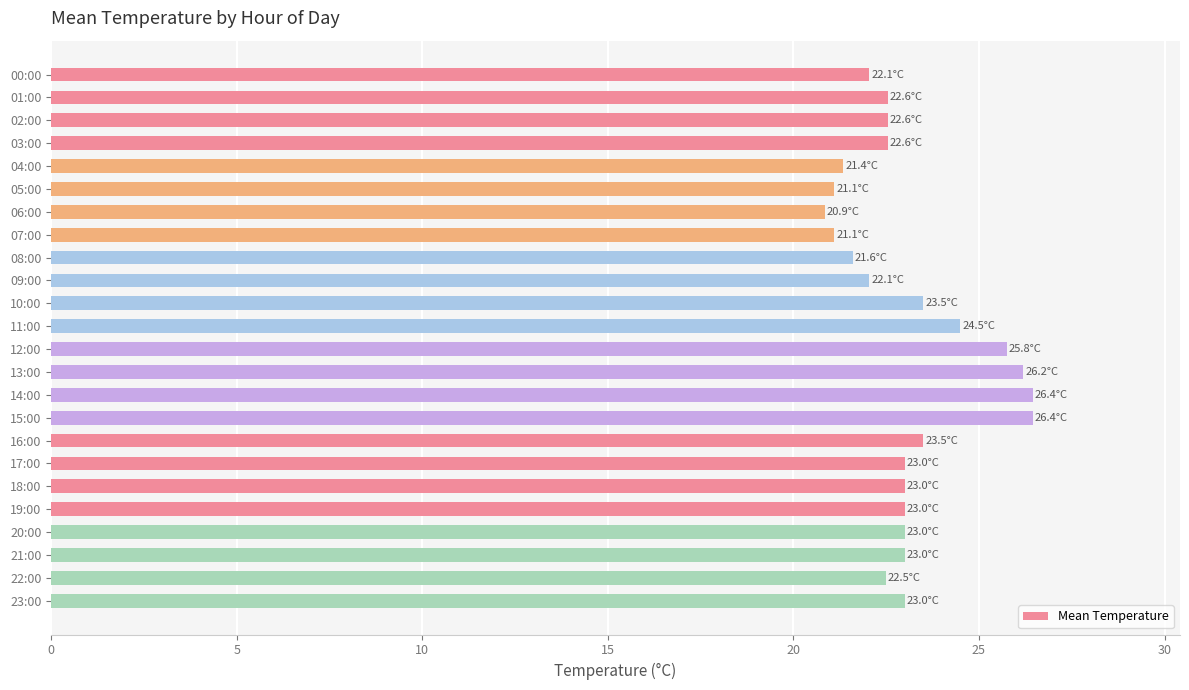

What is the ratio of the value at 15:00 to the value at 04:00?

1.2